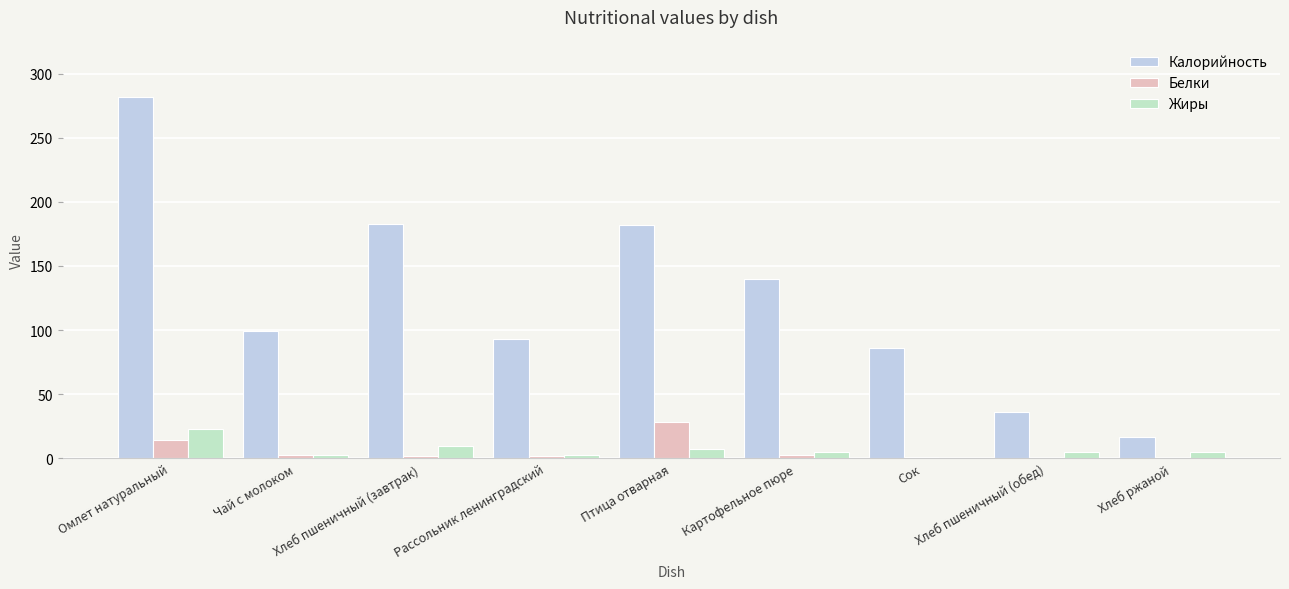

Where is Калорийность nearest to the value 149?

Картофельное пюре